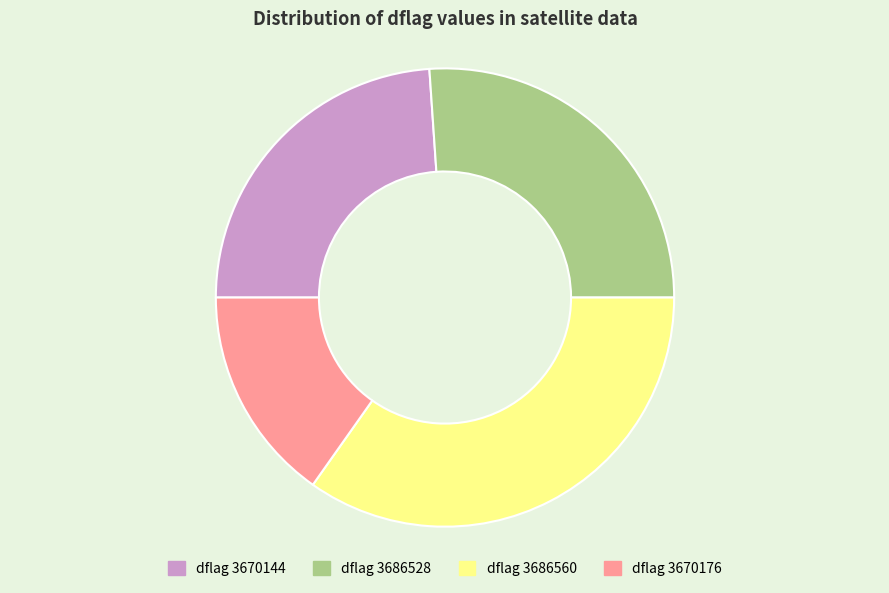

How many slices are in this pie chart?

4